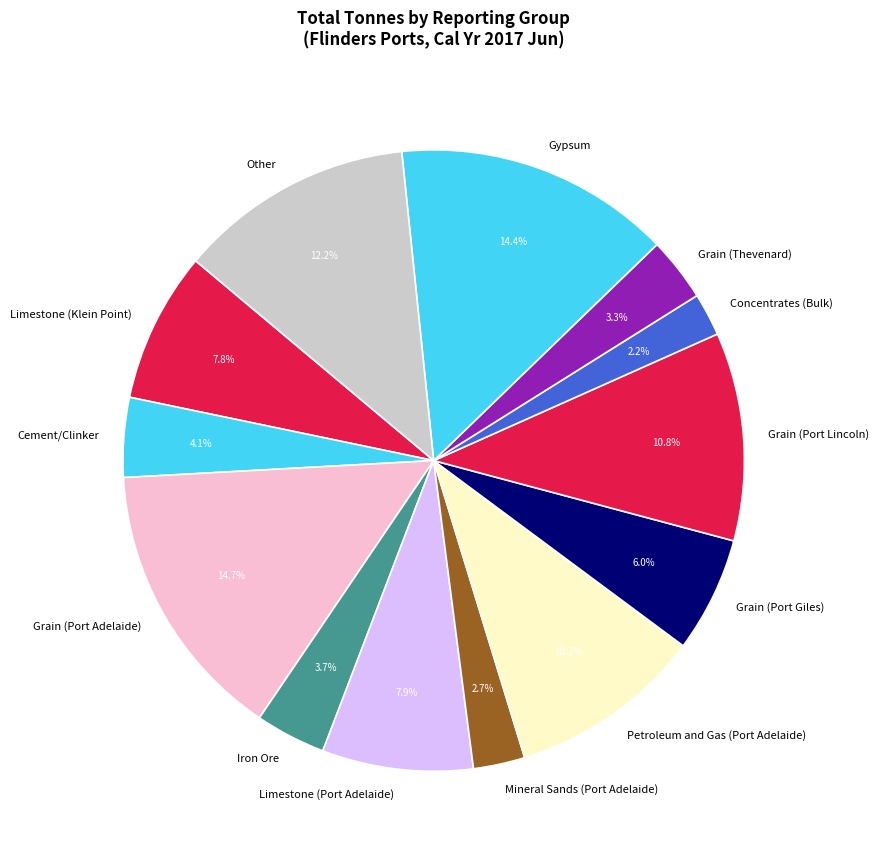

Is there a majority slice in this chart?

No